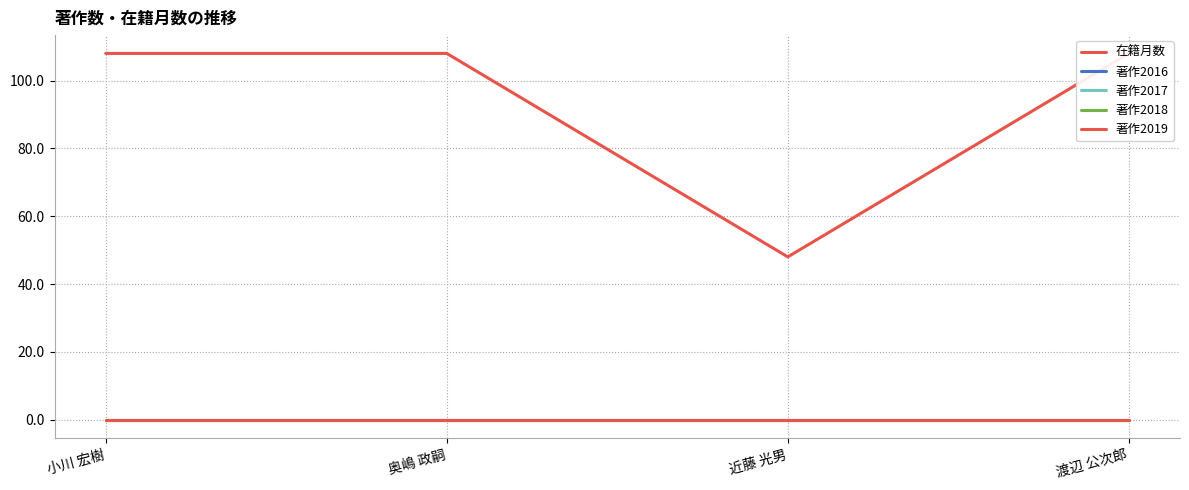

How many lines are shown in the chart?

5